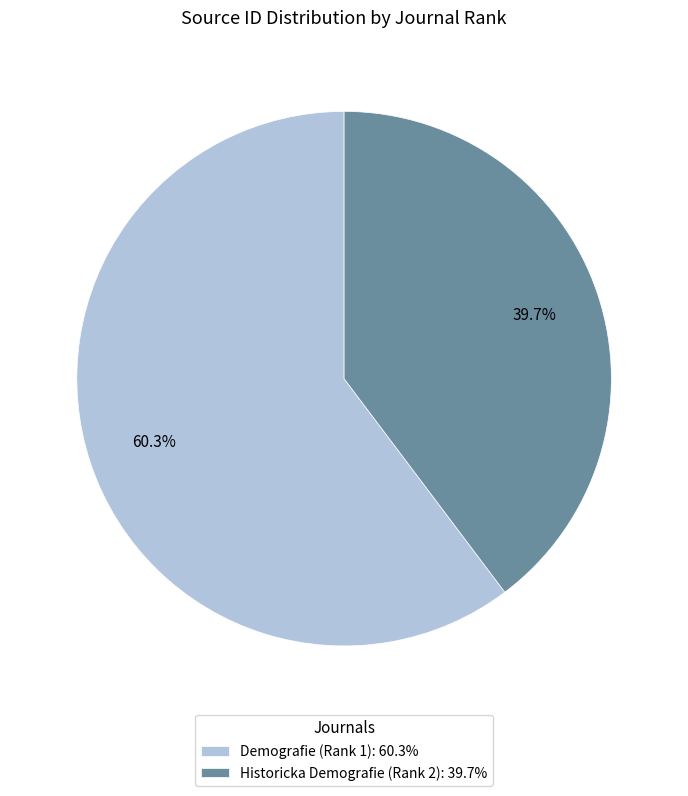

Rank the categories by value from highest to lowest.

Demografie (Rank 1), Historicka Demografie (Rank 2)